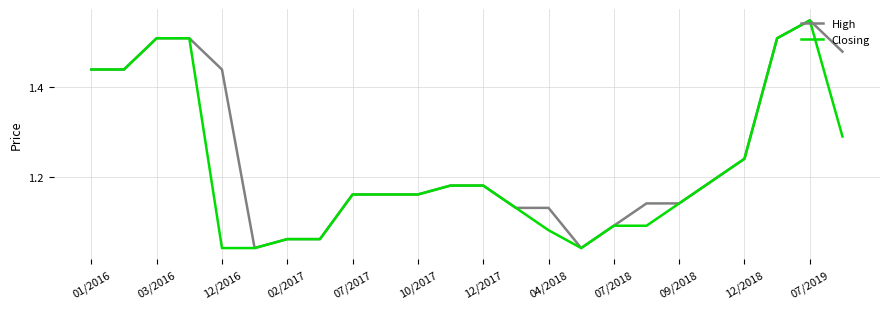

List the series in order of their overall mean, lowest first.

Closing, High